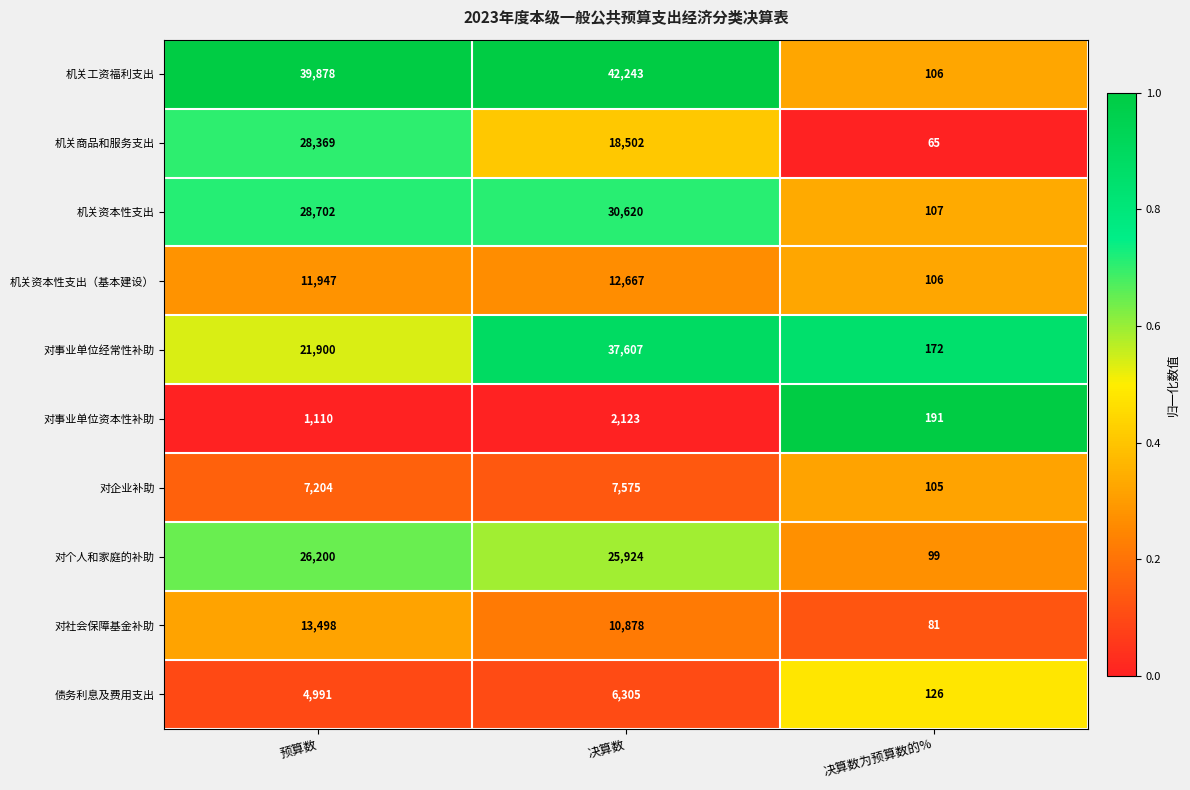

Which label corresponds to the largest value in the chart?

决算数